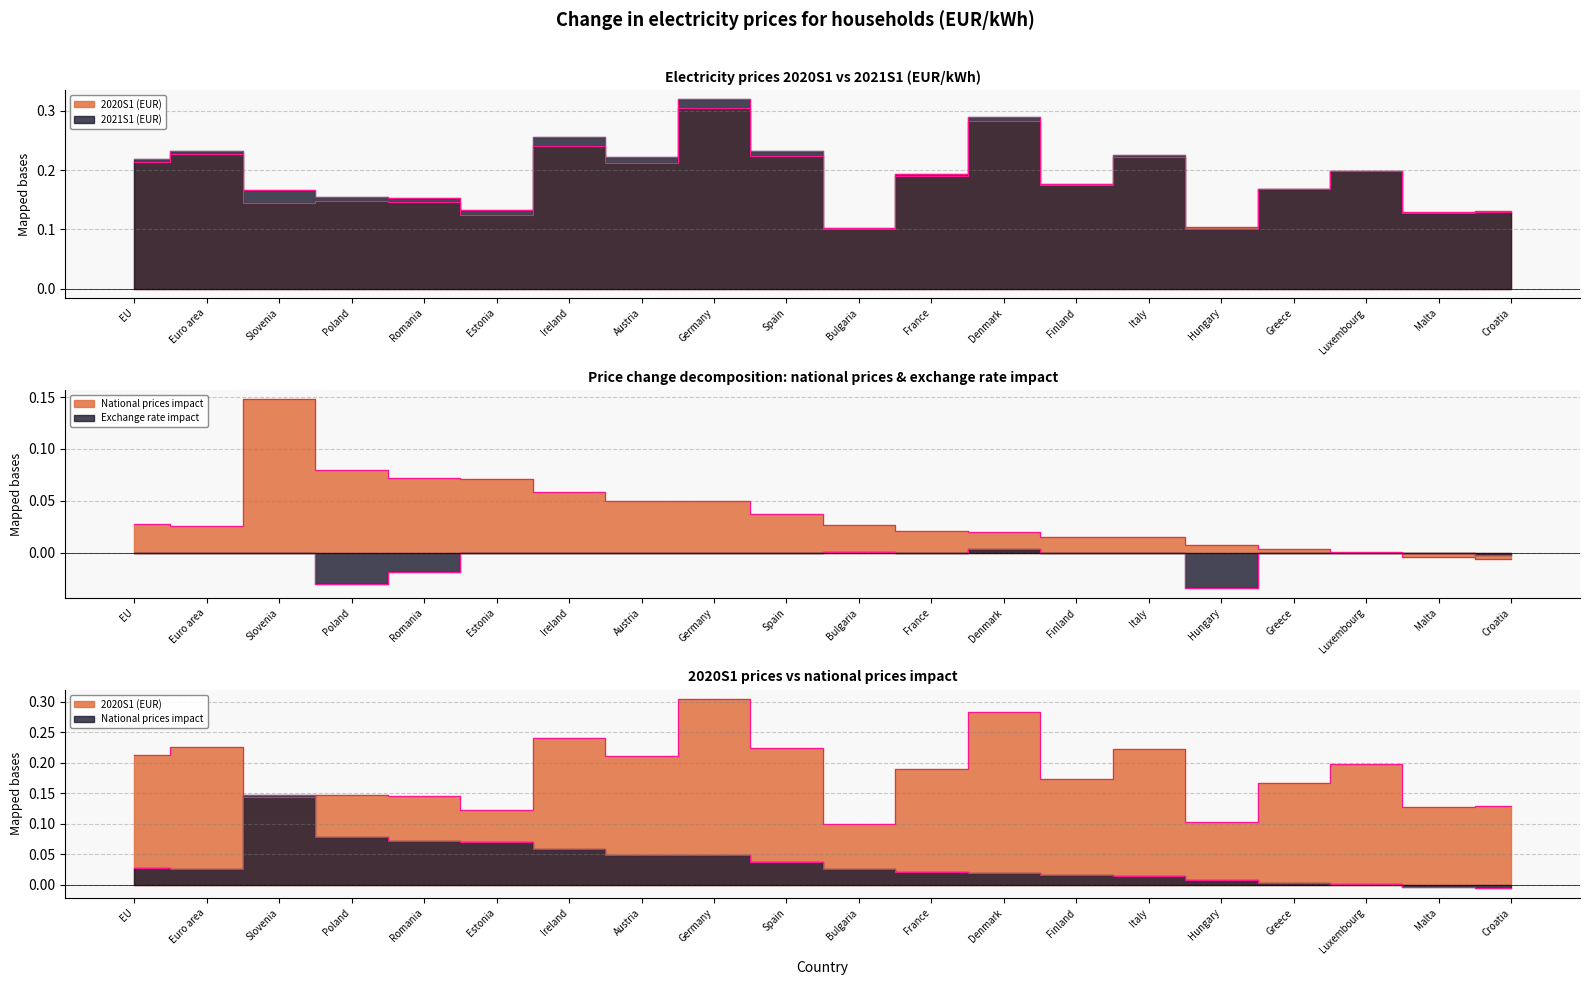

At which label does National prices impact first exceed 0?

EU